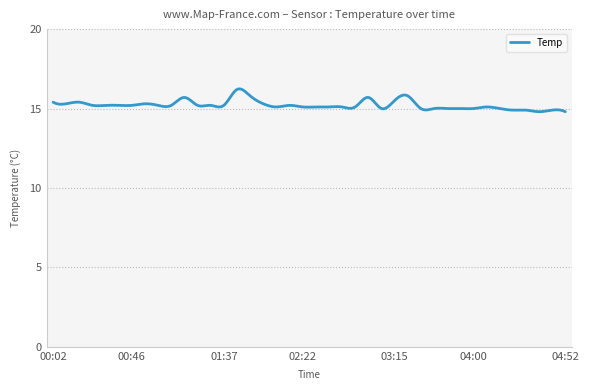

What is the difference between the maximum and minimum values?

1.4